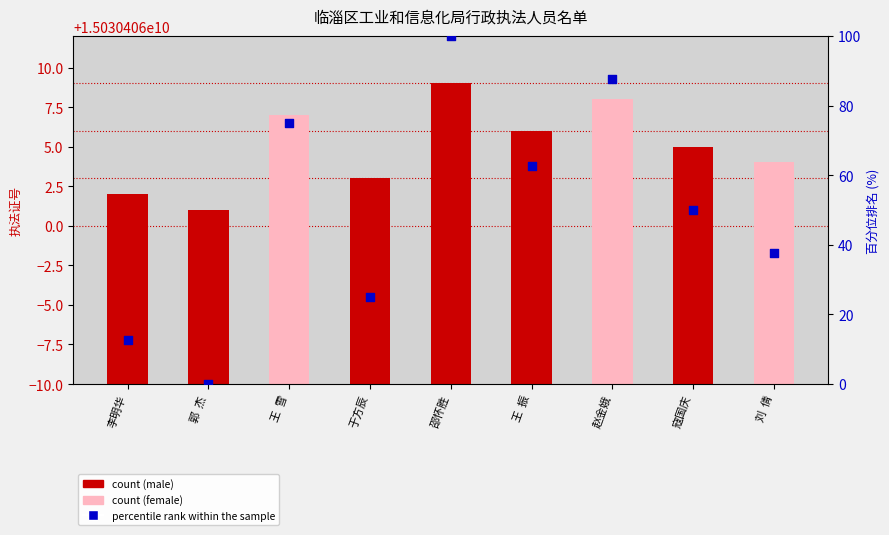

Between 赵金娥 and 于方辰, which is larger?

赵金娥